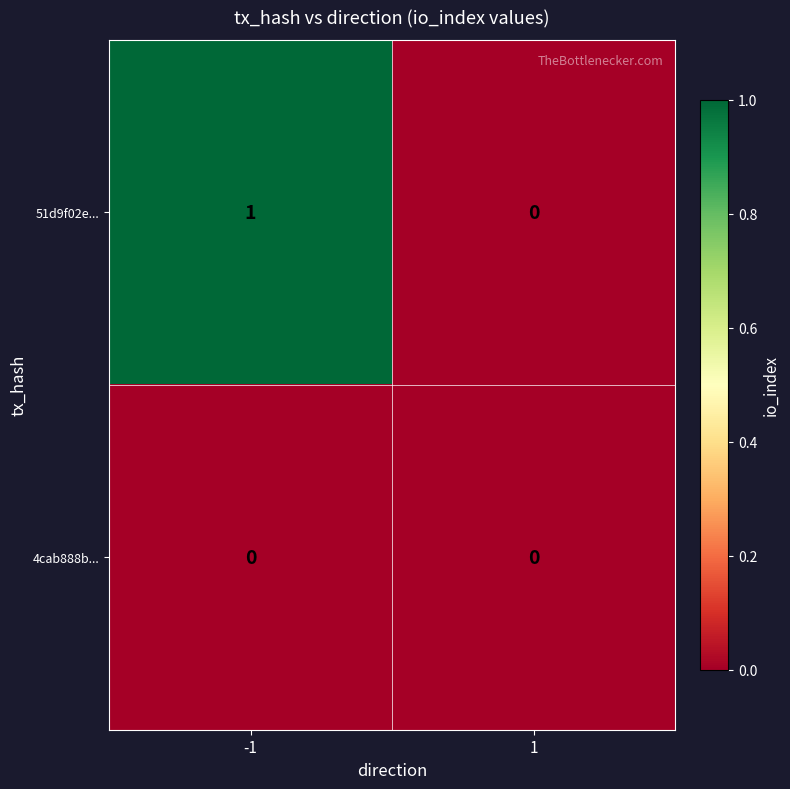

How many distinct data groups are displayed?

2